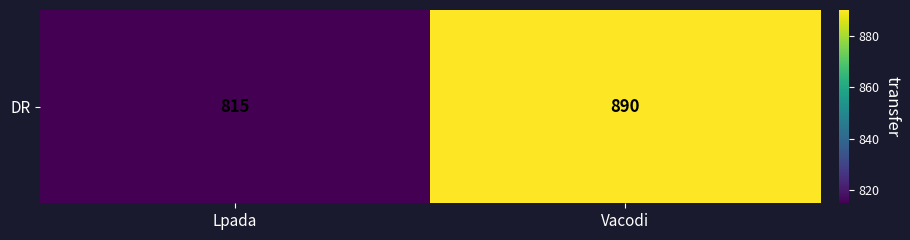

The chart shows a value of 815 at Lpada. True or false?

True